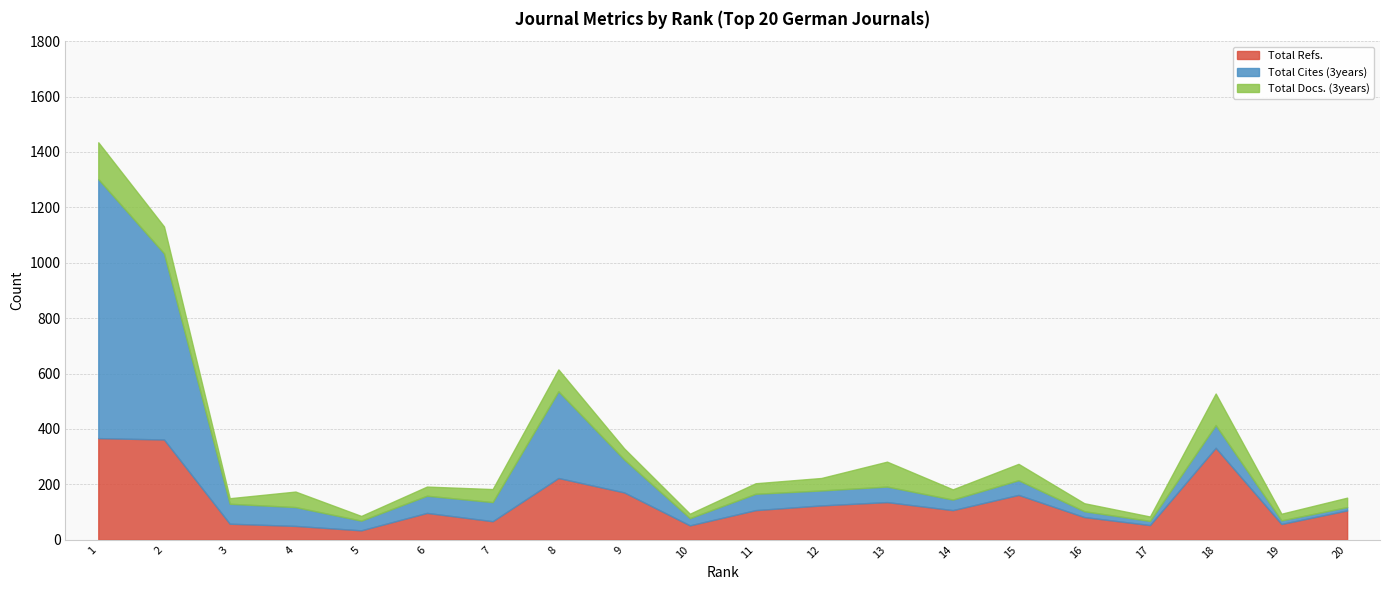

Does the chart have visible grid lines?

Yes